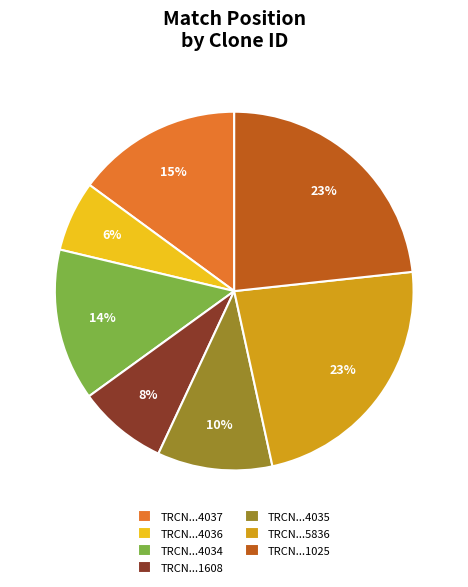

To the nearest percent, what is the combined percentage of TRCN...4035 and TRCN...4037?

25%